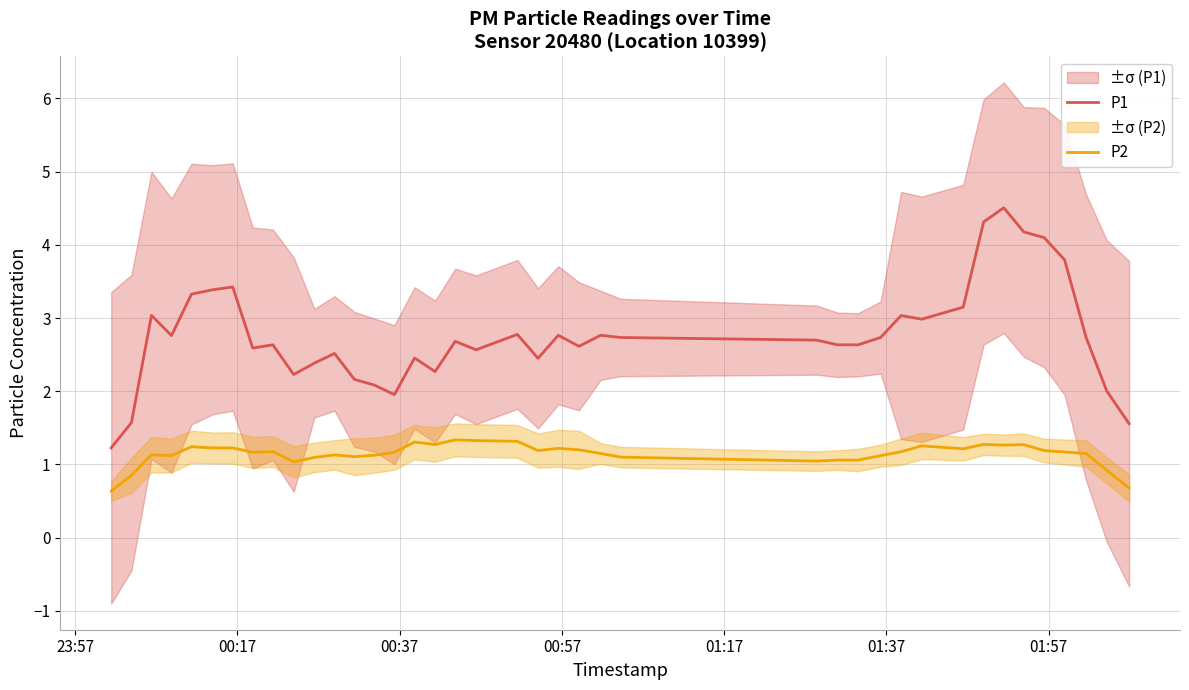

True or false: P1 and P2 intersect in this chart.

False